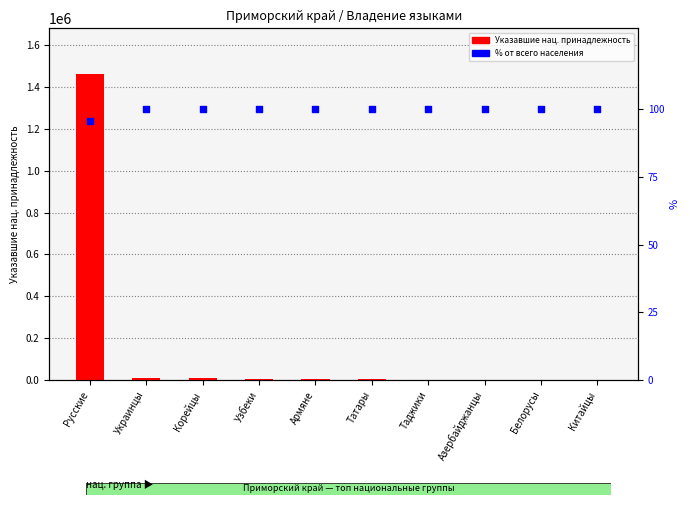

What are all the series names shown in the legend?

Указавшие нац. принадлежность, % от всего населения